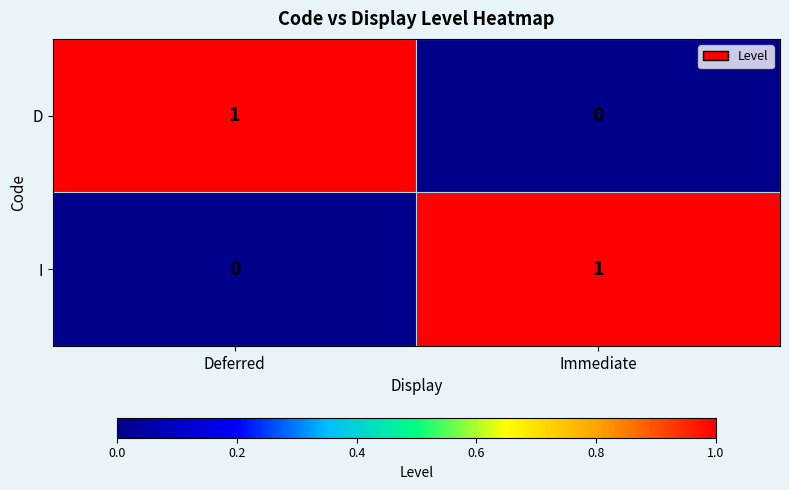

Which category has the highest value in the D series?

Deferred